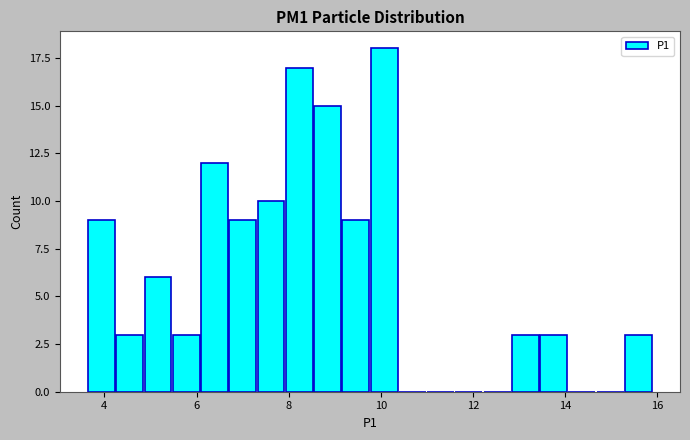

Around what value on the x-axis is the tallest bar? Give the approximate position of its centre, as read against the axis.

10.0